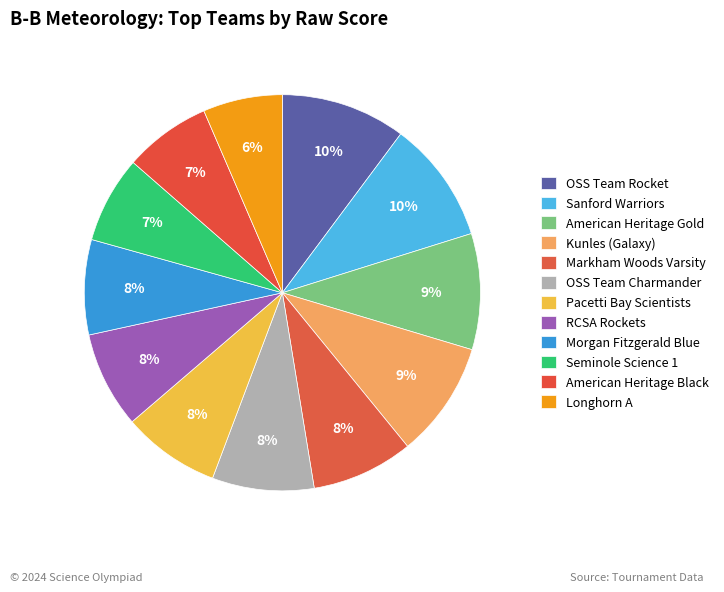

How many slices are in this pie chart?

12